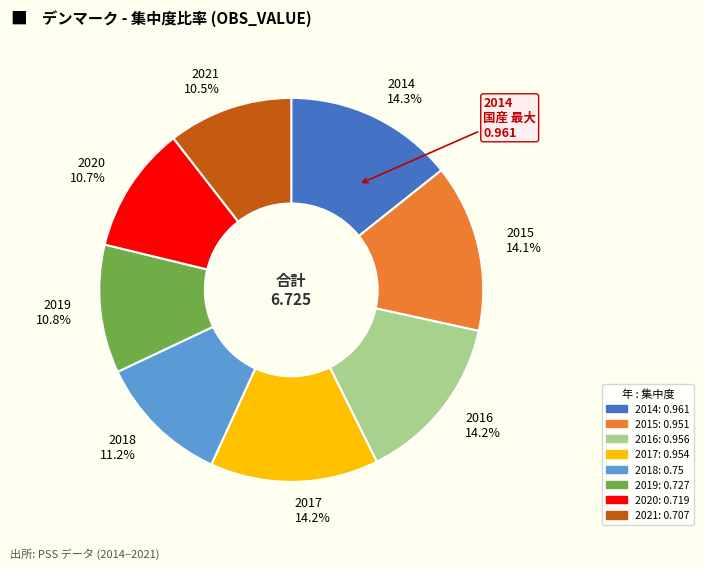

How much of the chart is everything except 2015?

85.9%